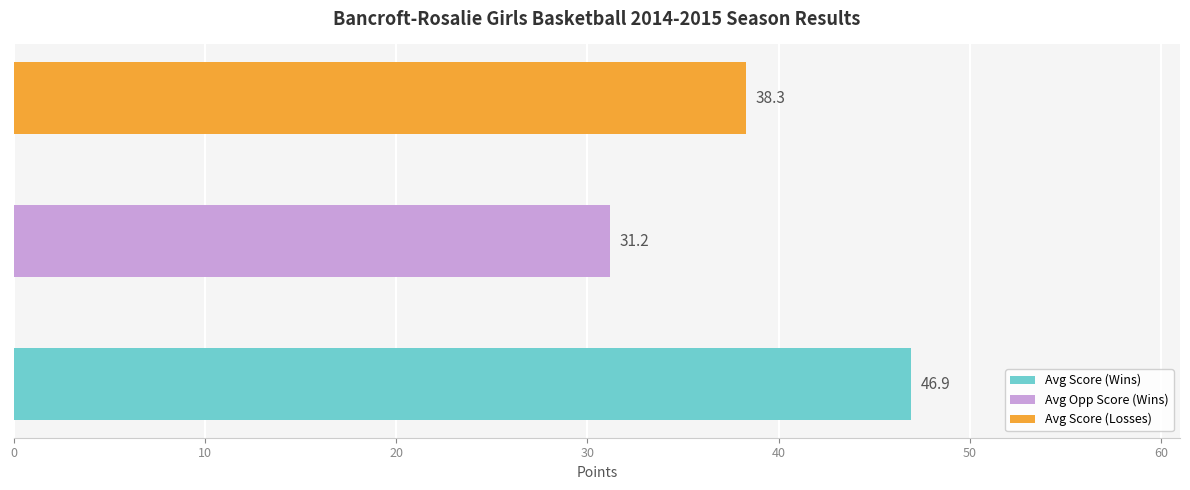

Which has a higher value, L or W?

W